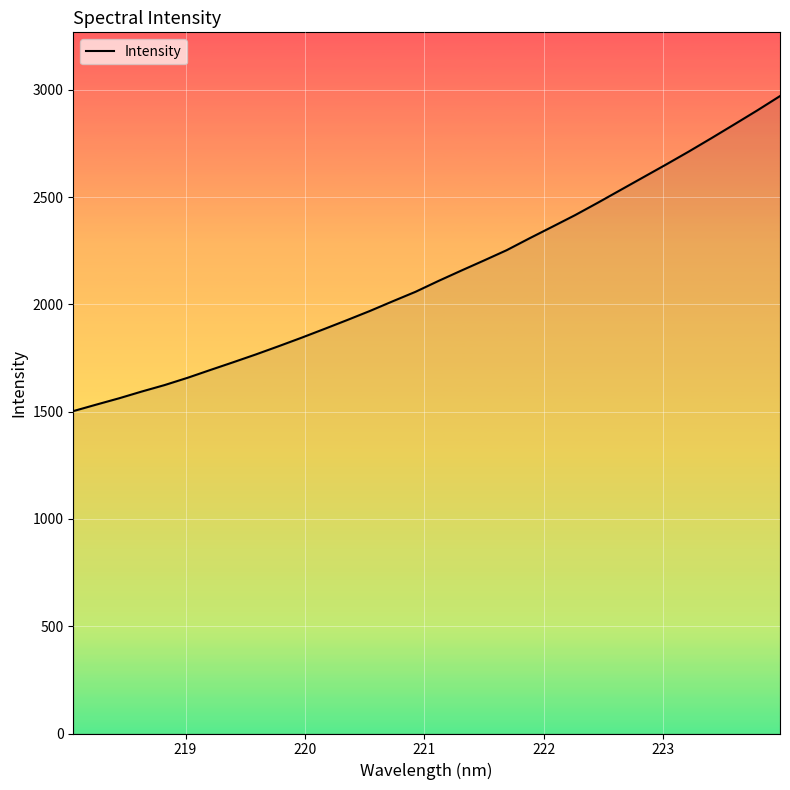

What is the smallest value displayed?

1502.6